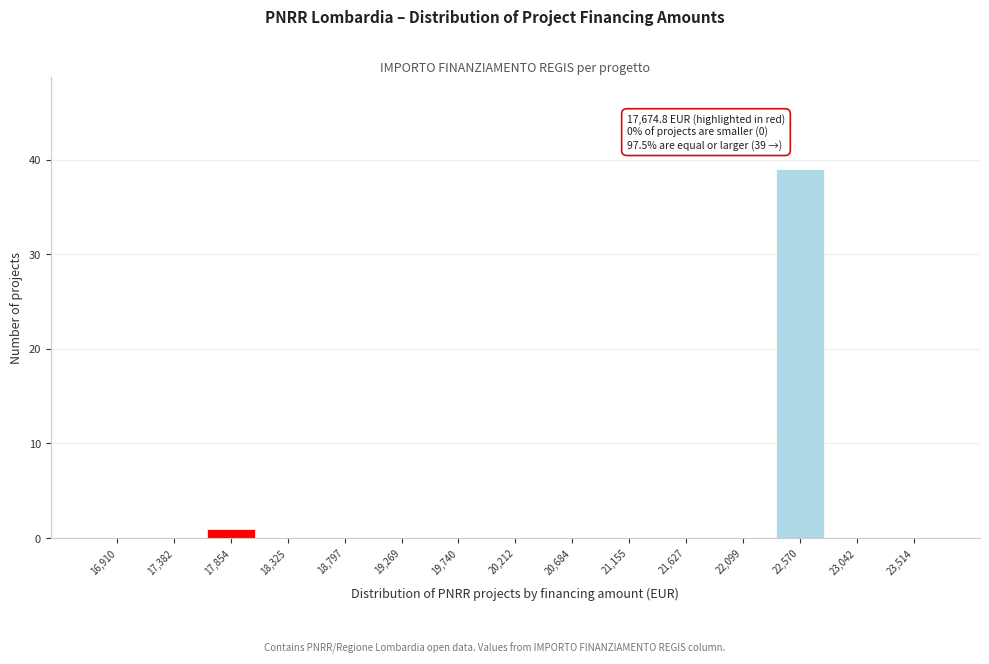

Over which range of the x-axis is the bar tallest?

22350 to 22800